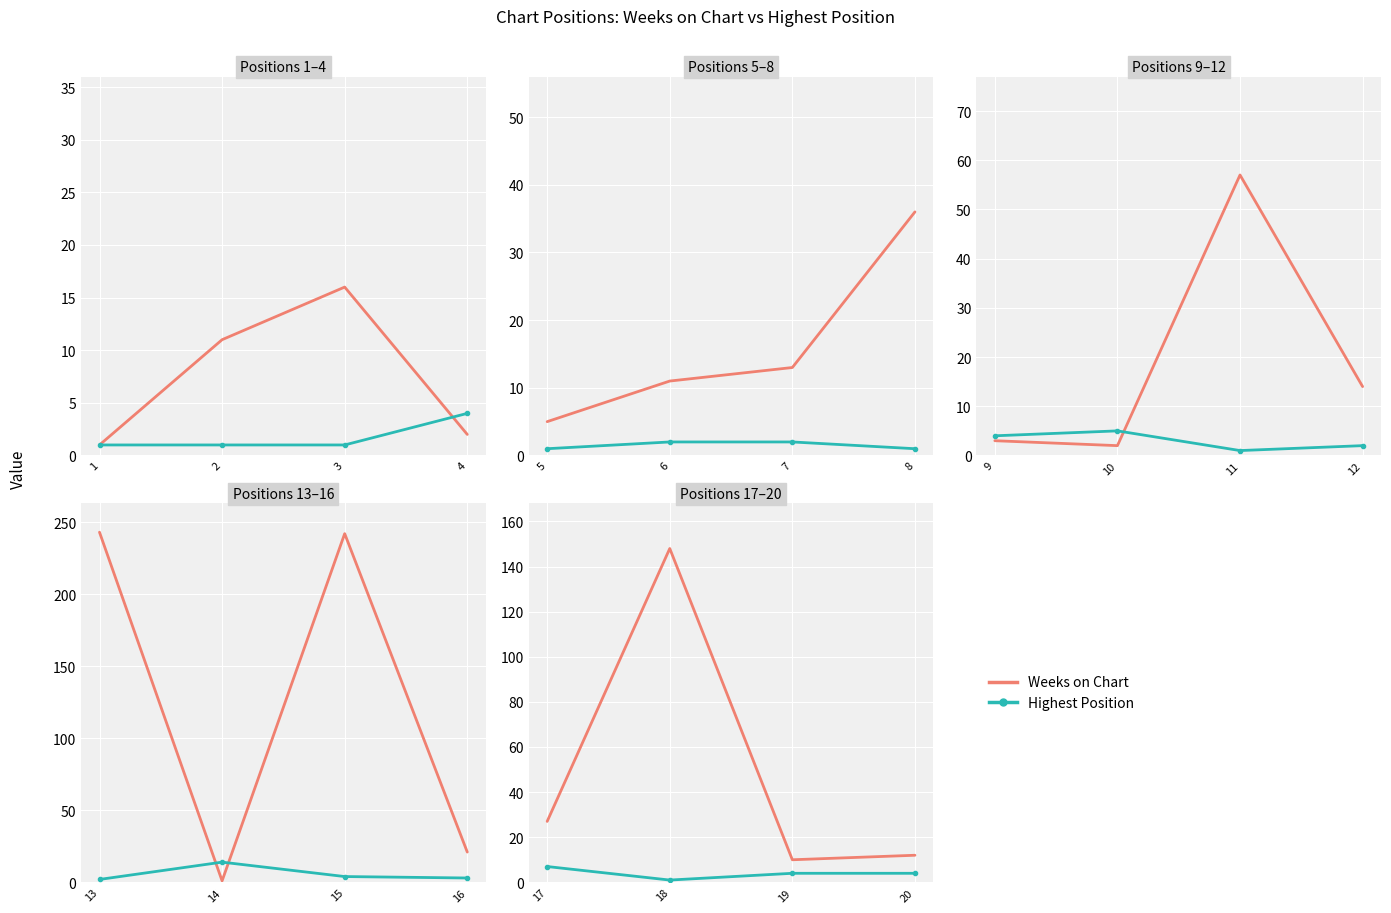

How many distinct data groups are displayed?

2